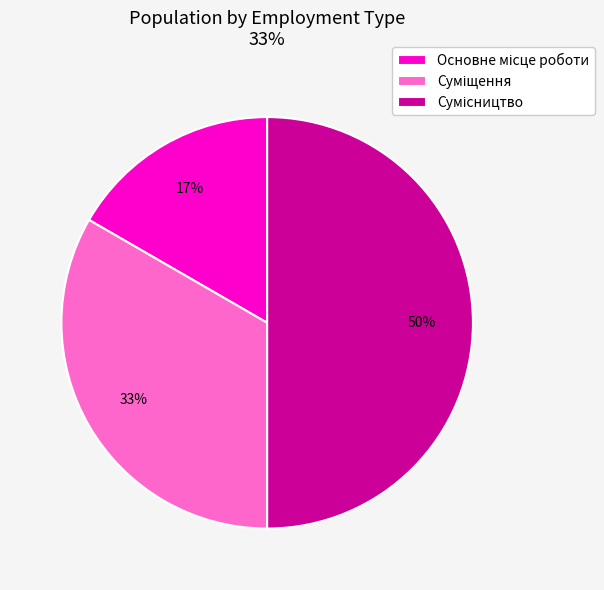

To the nearest percent, what is the average slice percentage?

33%